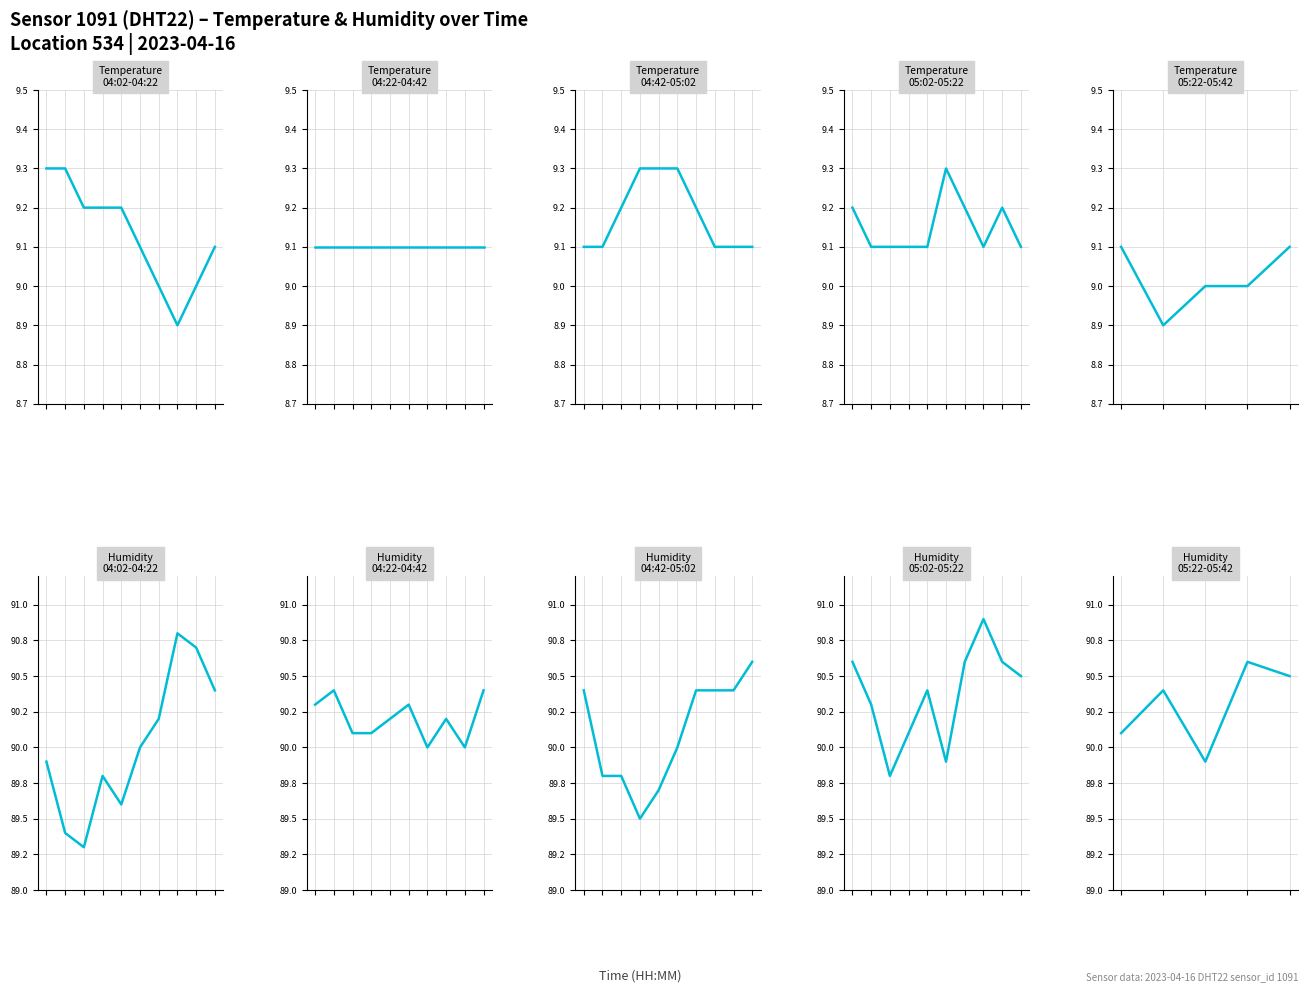

What is the sum of the humidity values at 1 and 4?

180.9